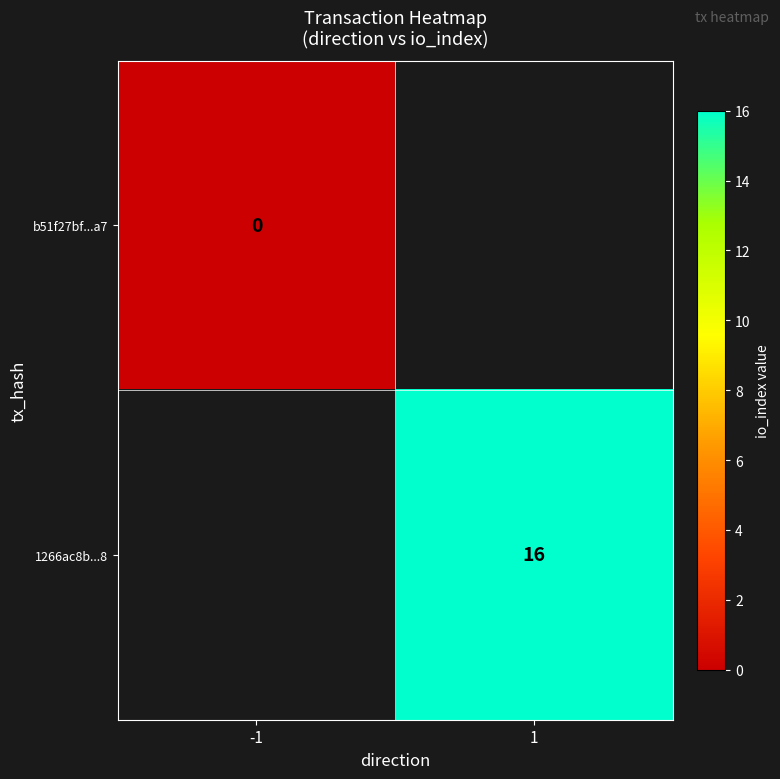

Is the value of b51f27bf...a7 at -1 greater than the value of 1266ac8b...8 at 1?

No